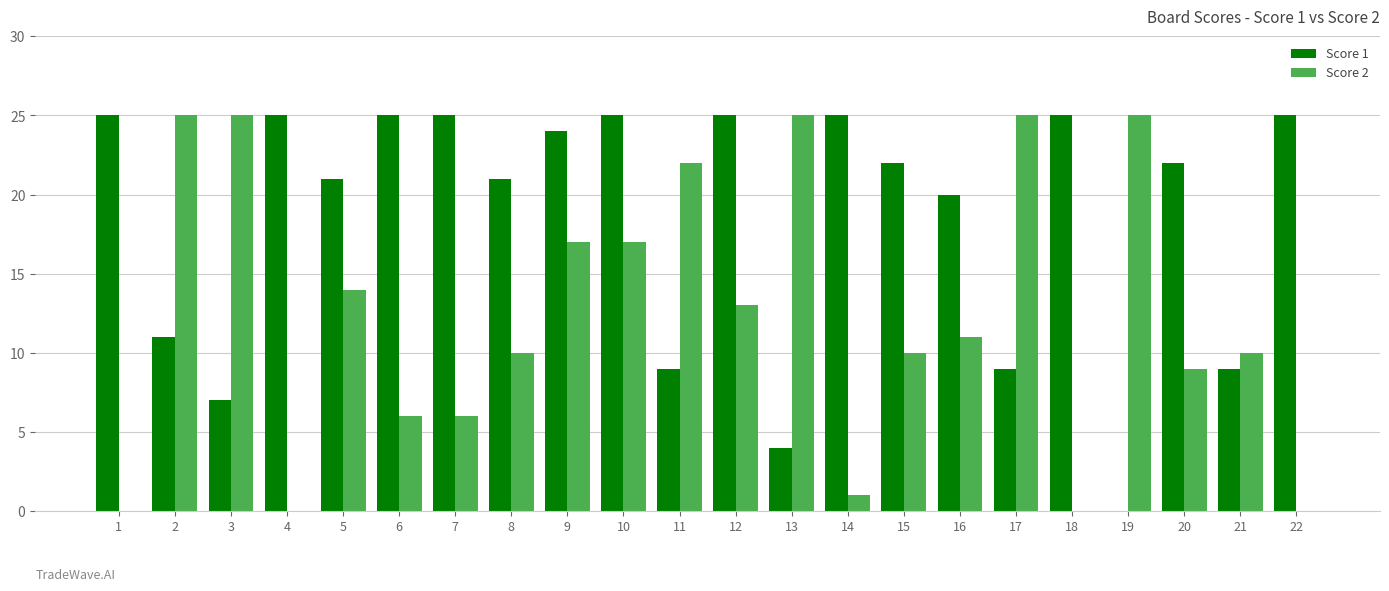

What is the average value of the Score 1 series?

18